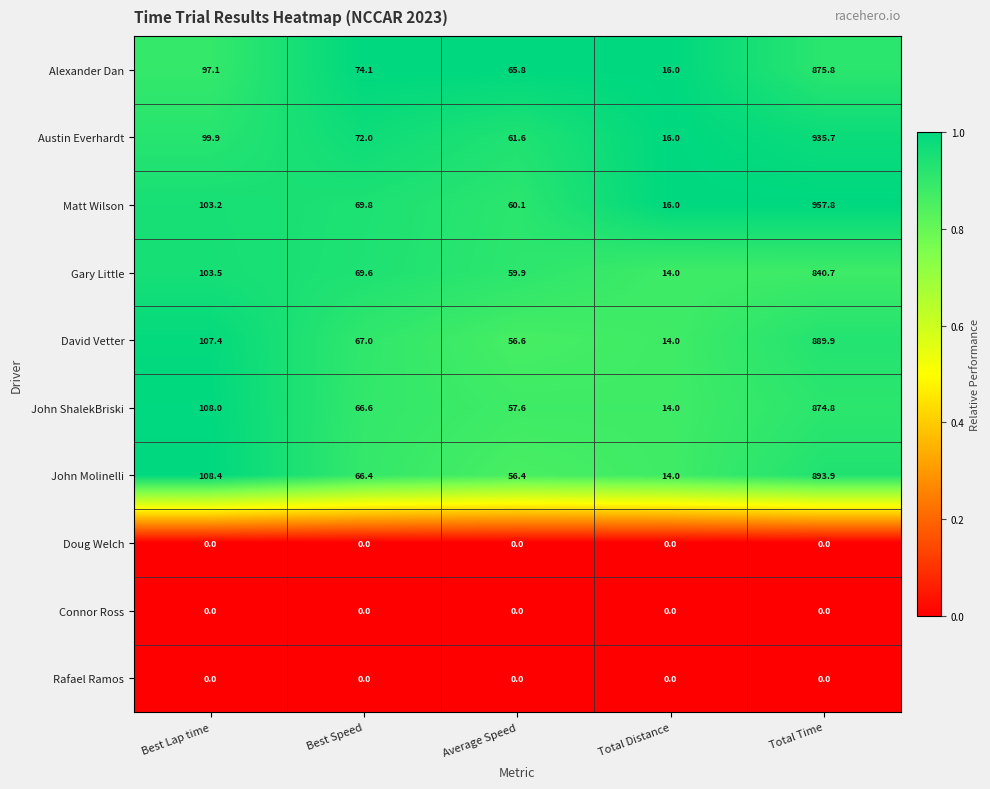

At which label does Austin Everhardt reach its peak?

Total Time